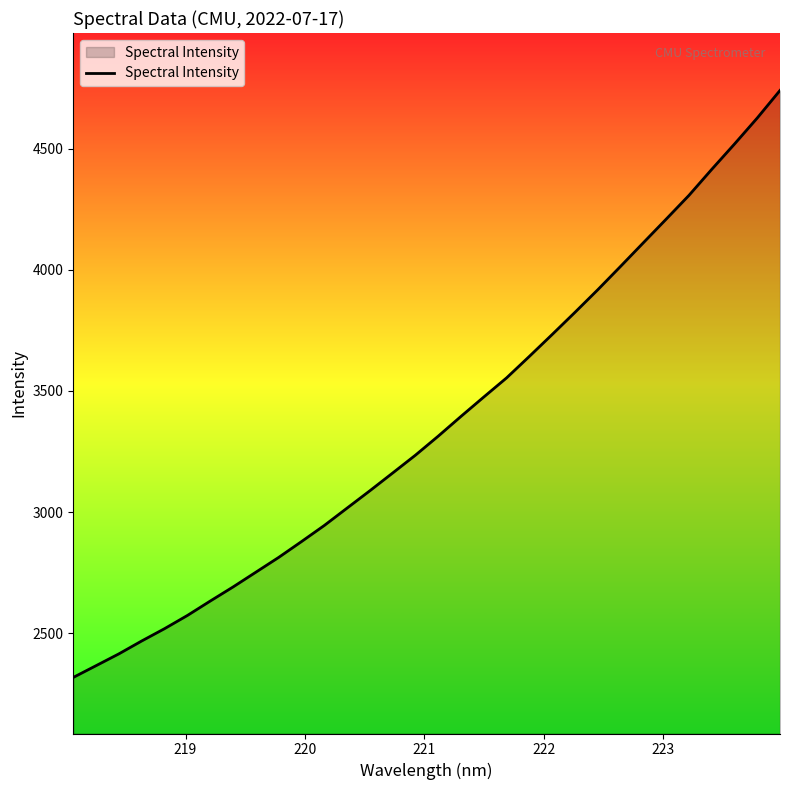

What is the sum of all values?

107670.0